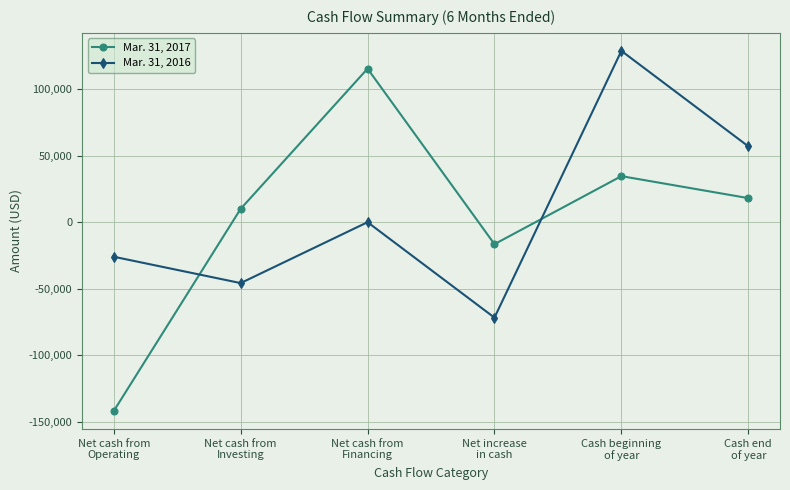

At which category is the sum across all series the highest?

Cash beginning
of year